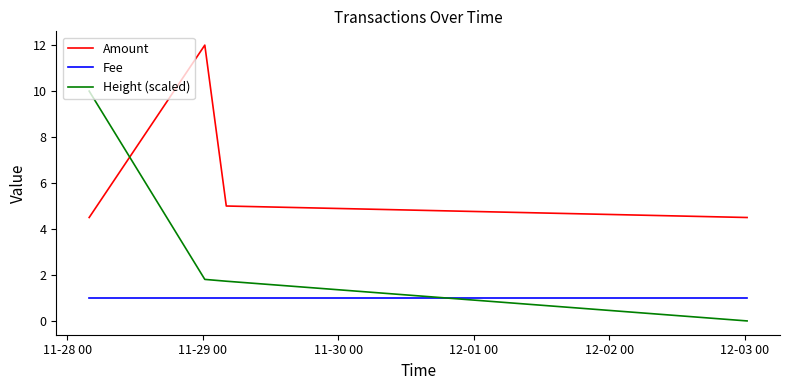

True or false: Fee and Amount intersect in this chart.

False